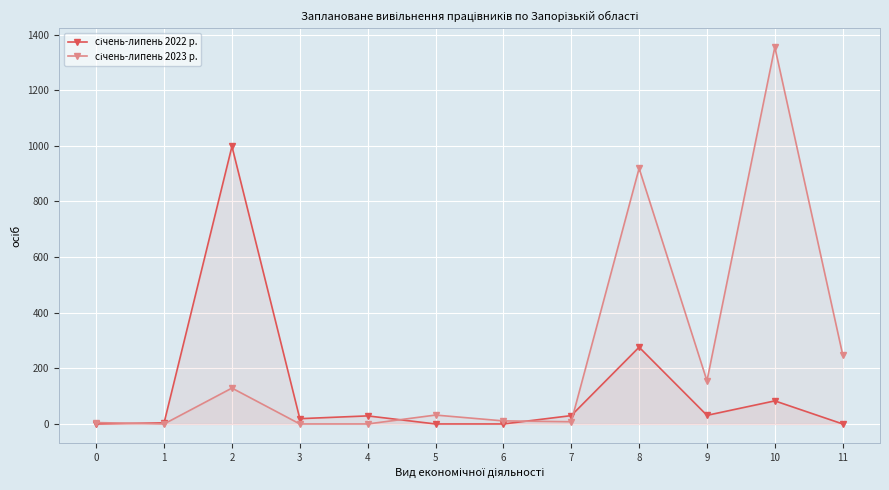

True or false: січень-липень 2023 р. has a value of 155 at 9.

True